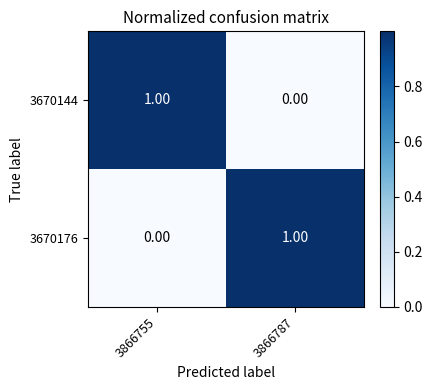

How many categories are shown in the chart?

2